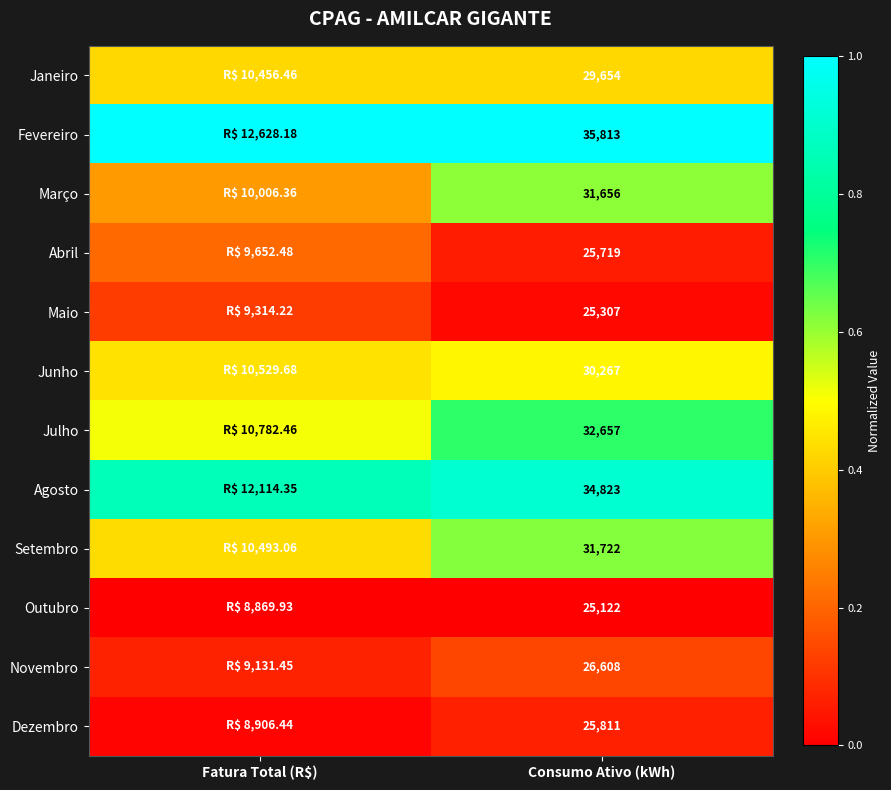

At which category does the chart reach its peak across all series?

Consumo Ativo (kWh)